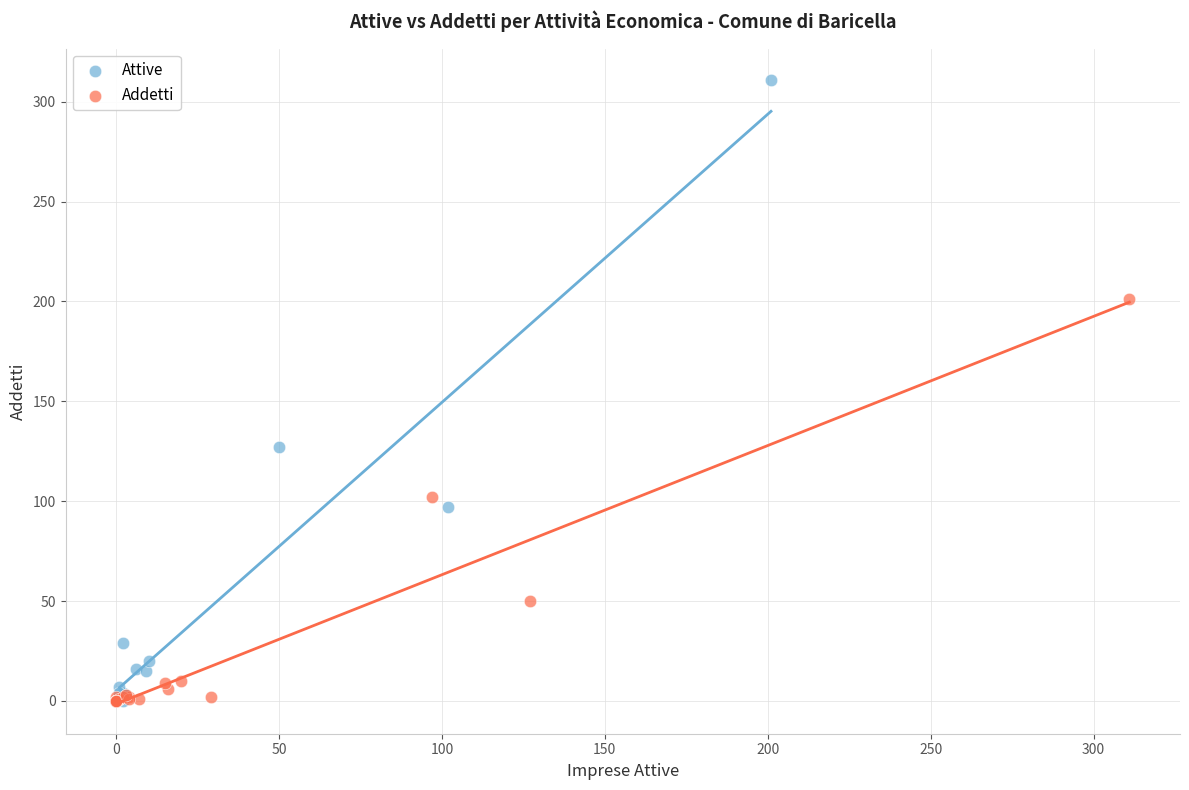

Which series reaches the maximum Y coordinate?

Attive